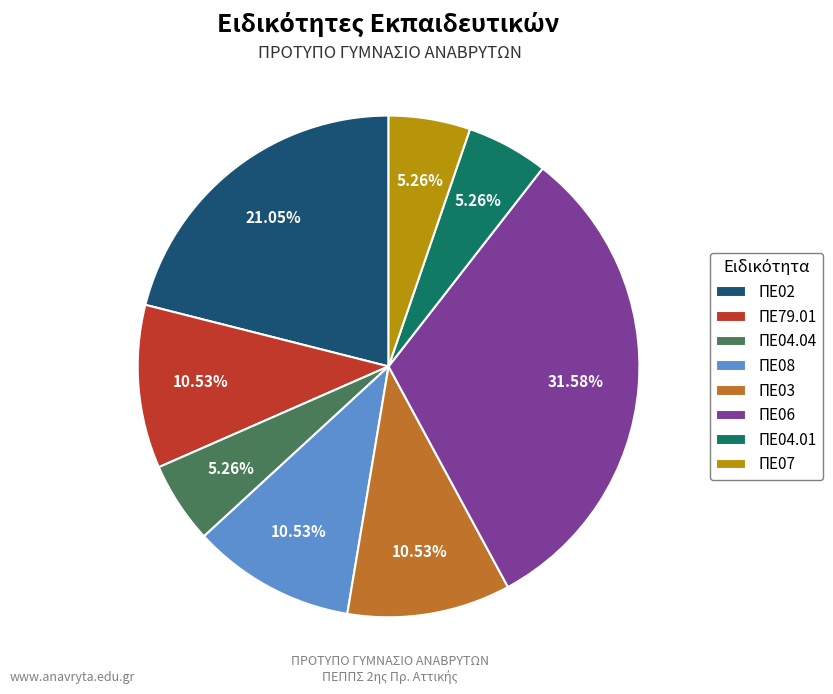

Does ΠΕ03 represent more than half of the total?

No